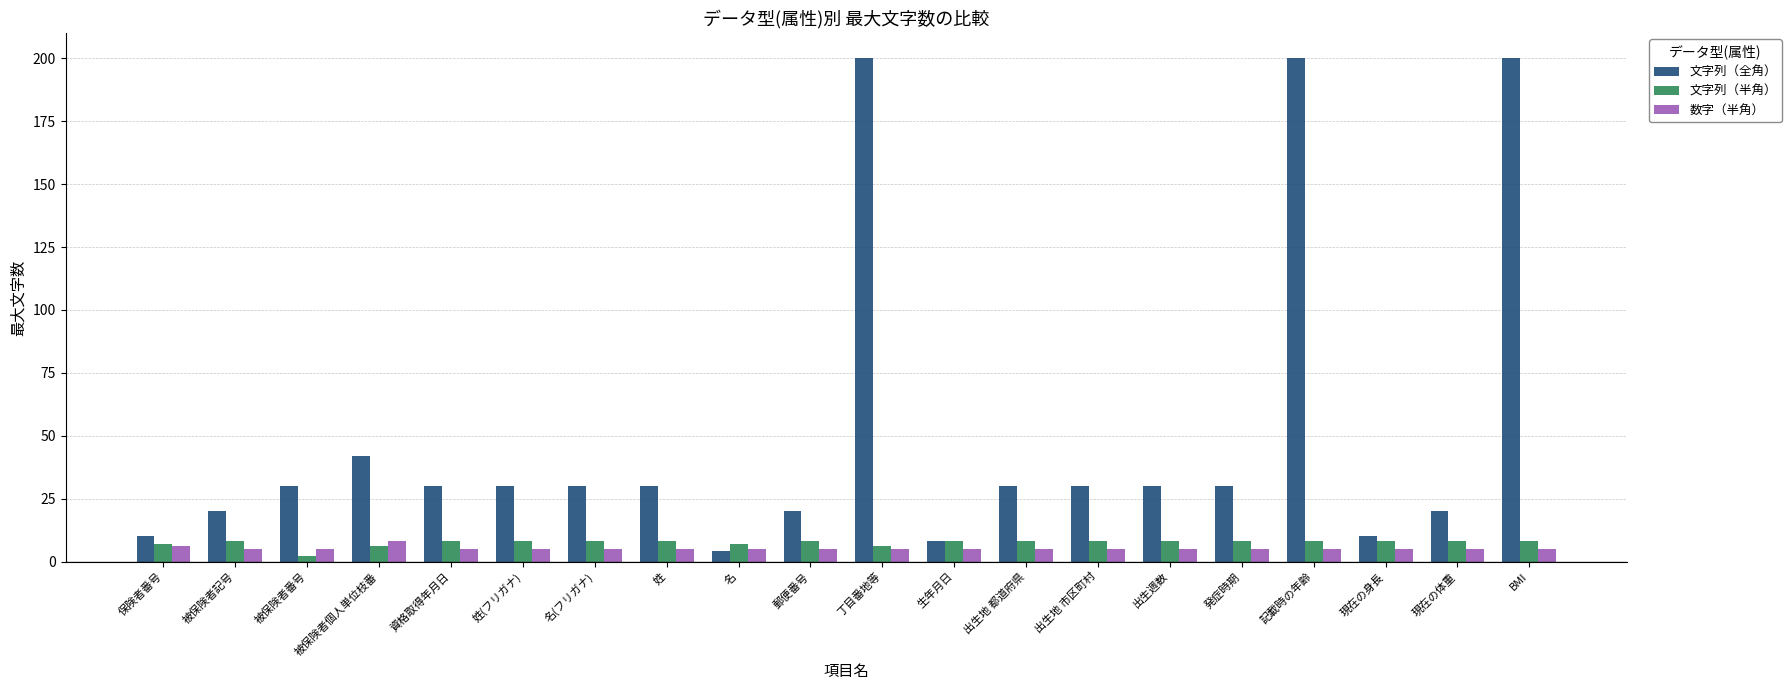

What is the label of the 14th bar from the right?

名(フリガナ)